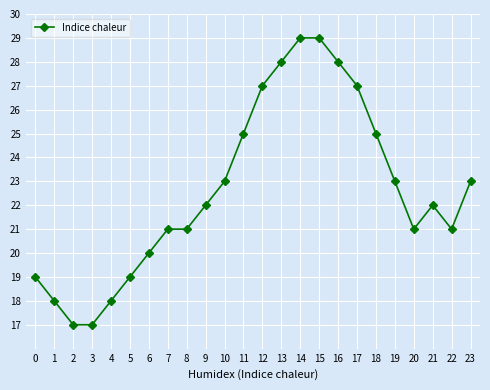

The chart shows a value of 42 at 13. True or false?

False